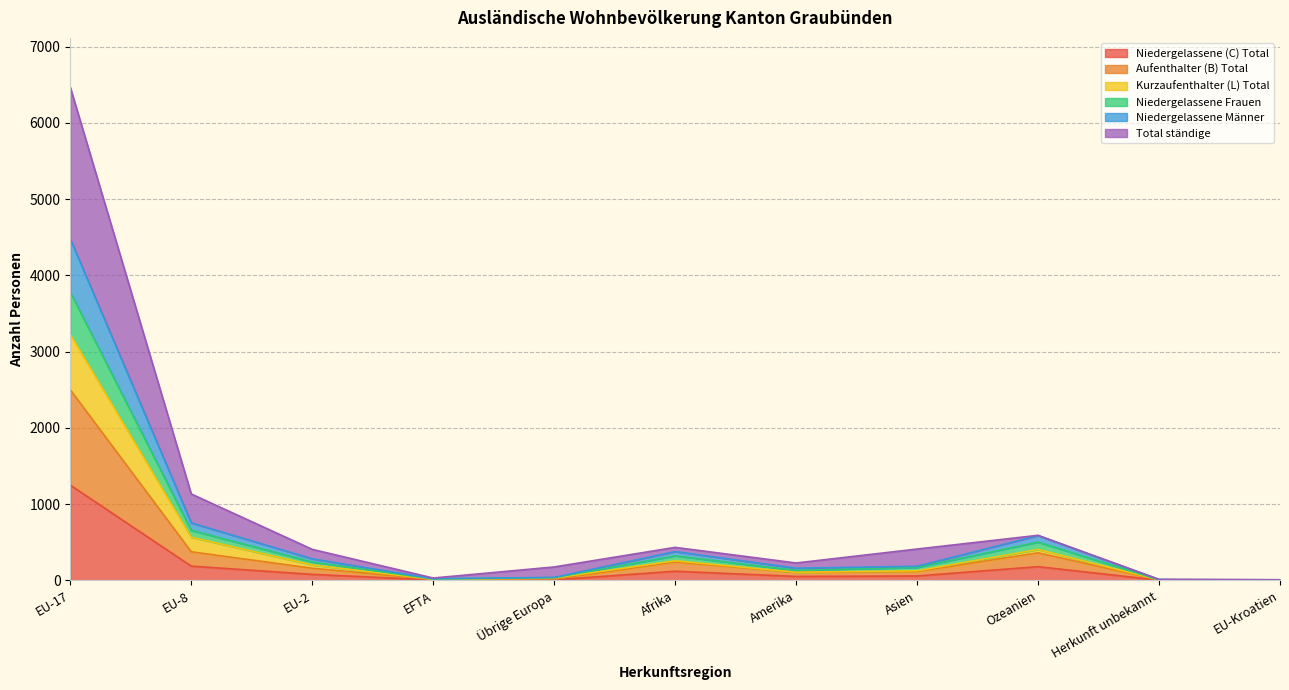

True or false: Aufenthalter (B) Total has a value of 14 at EFTA.

True